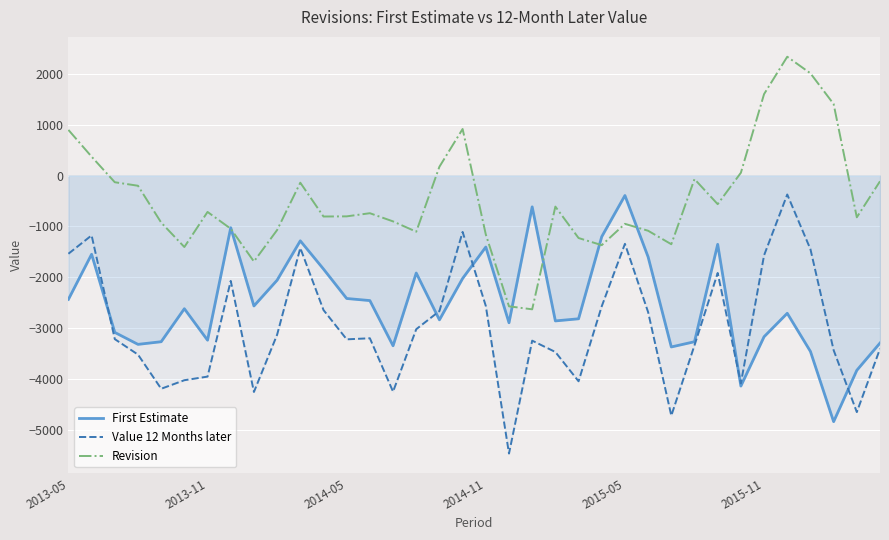

What is the value of the Value 12 Months later point at the 5th from the left?

-4193